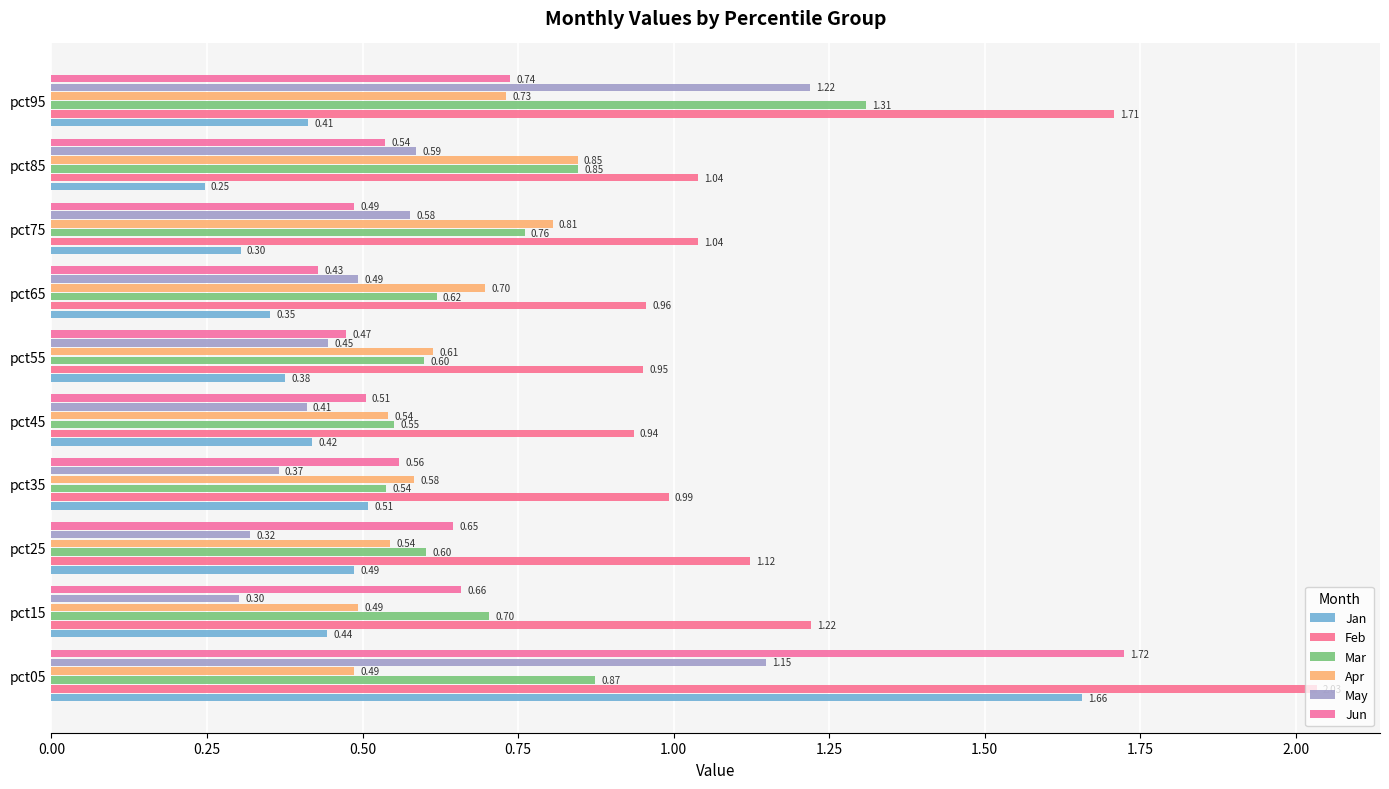

How many values in the Feb series are below 1?

4